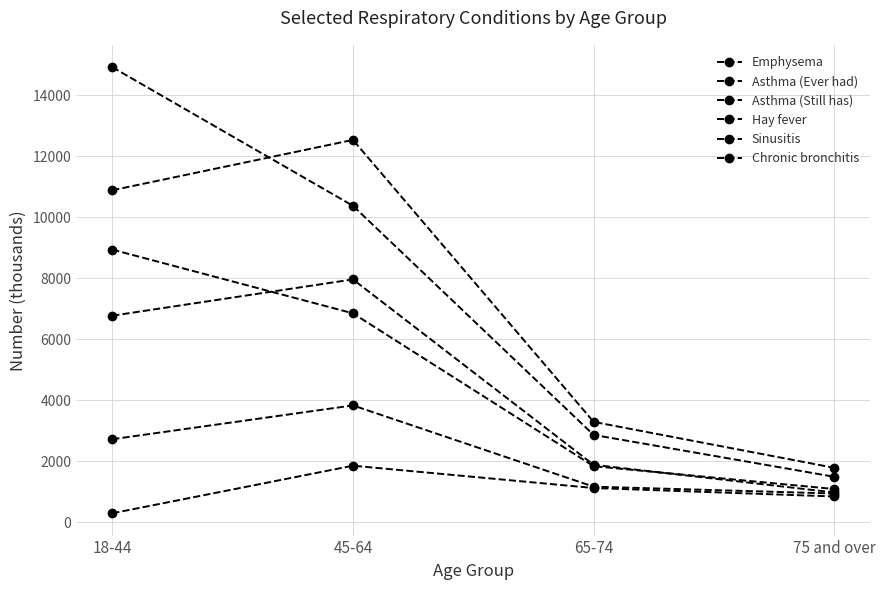

How many lines are shown in the chart?

6